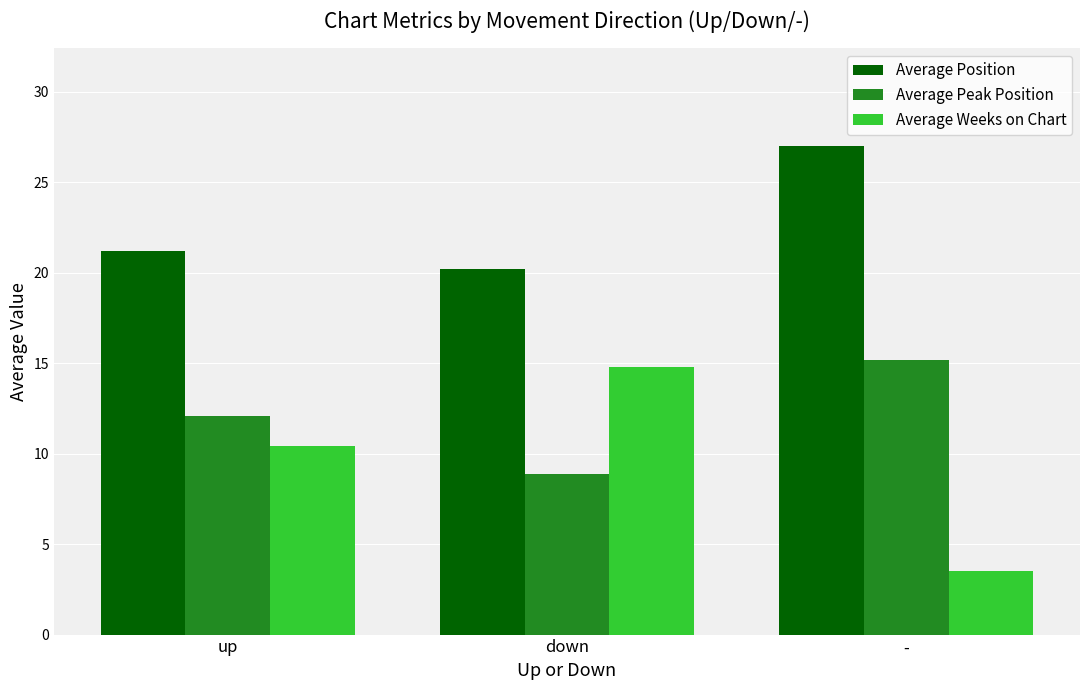

What is the label of the 1st bar from the right?

-